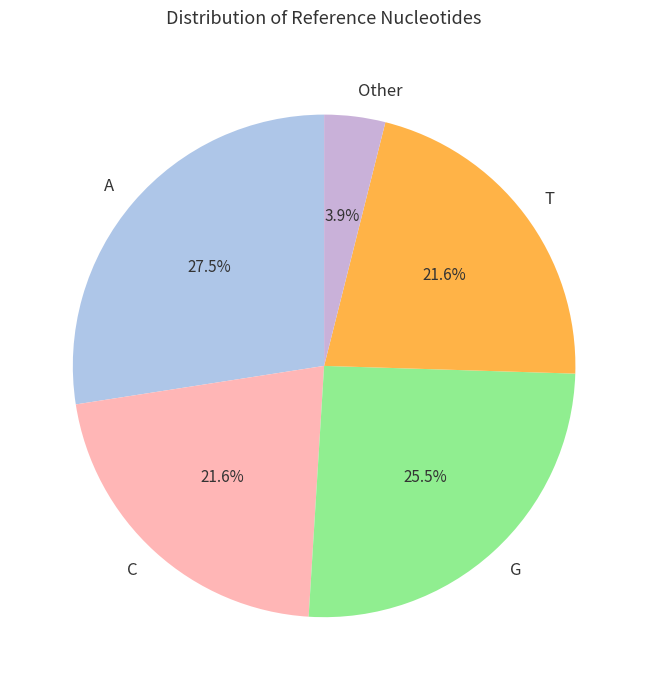

Approximately how many times larger is the value at G compared to C?

1.2